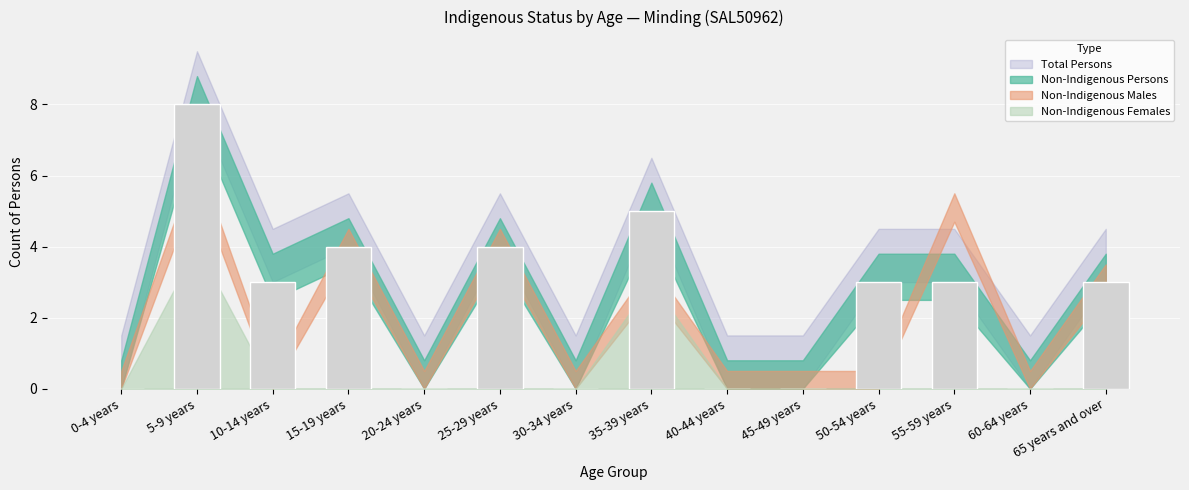

How many distinct data groups are displayed?

1